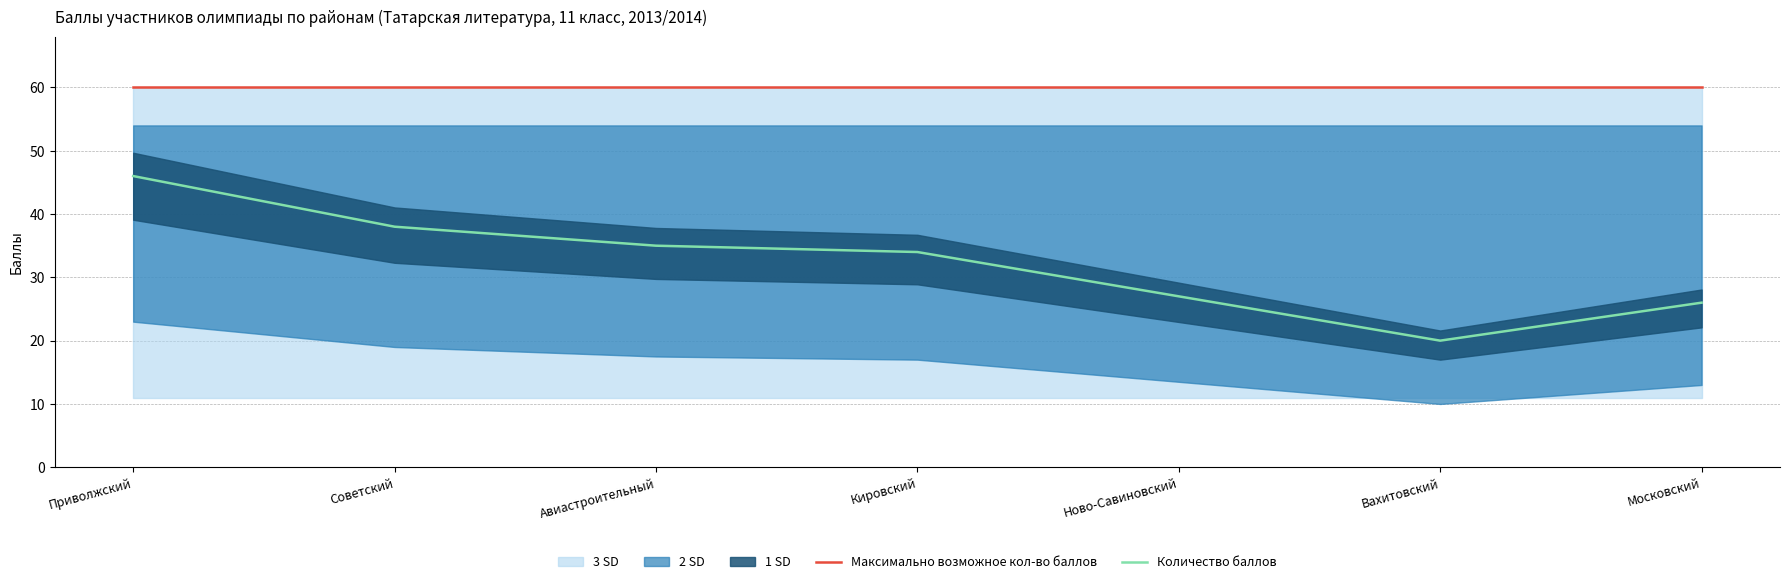

Between Приволжский and Авиастроительный, which is larger?

Приволжский